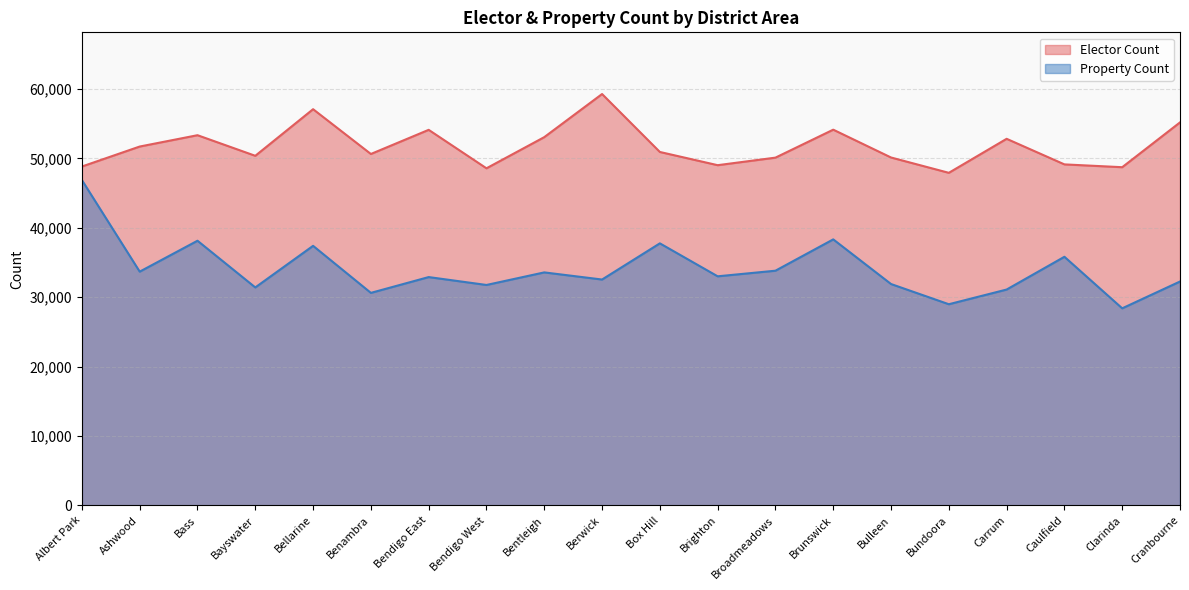

True or false: Elector Count and Property Count cross at least once.

False